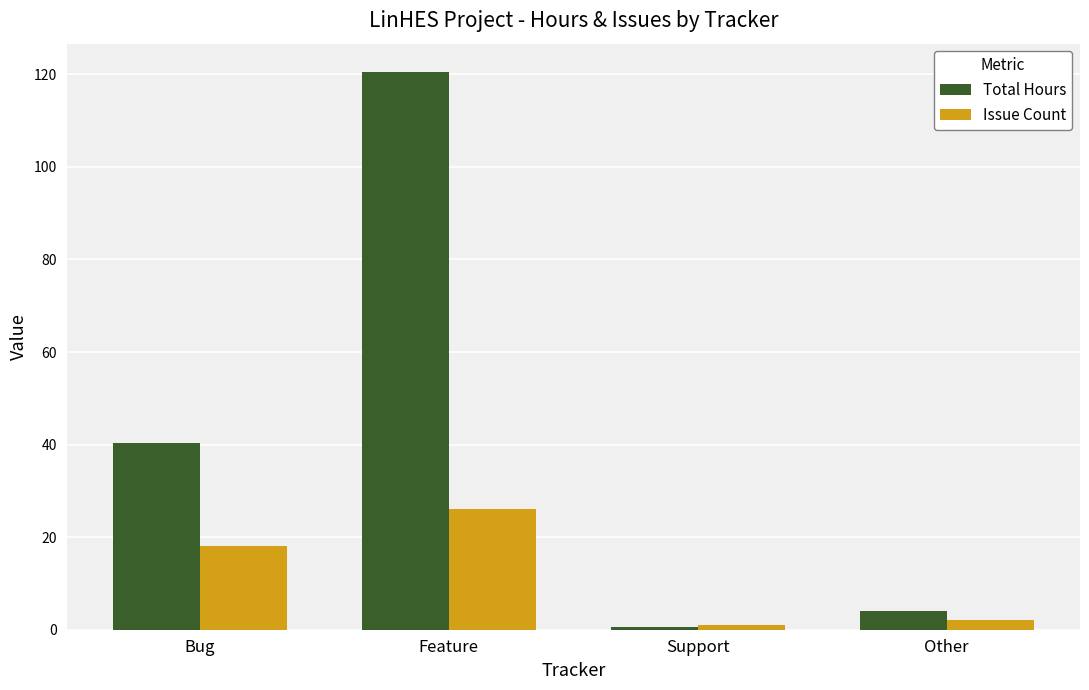

Which series has the widest spread of values?

Total Hours